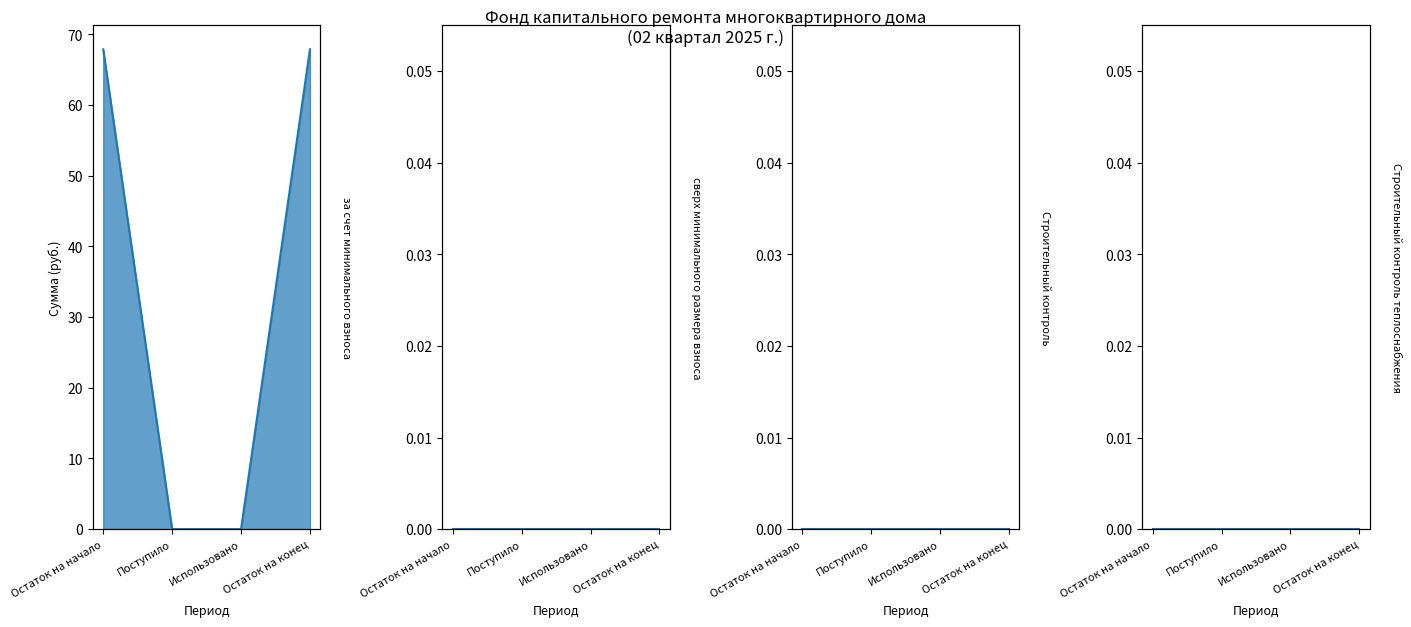

Which series has the largest range (max minus min)?

за счет минимального взноса